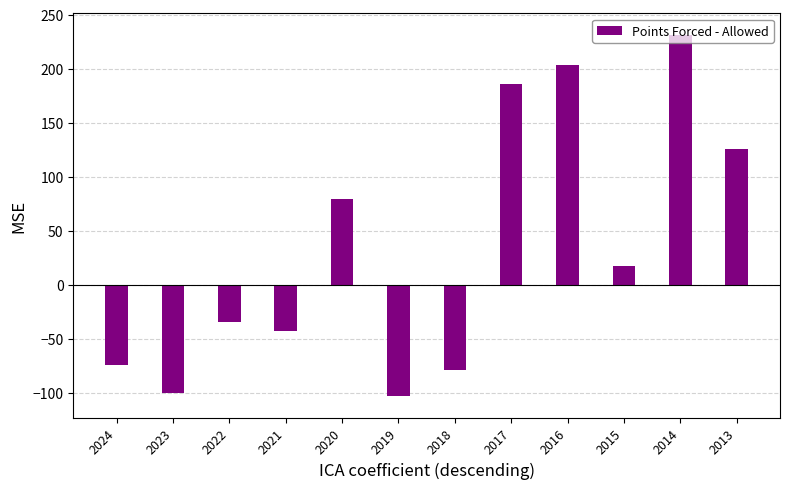

Count the number of categories in the chart.

12